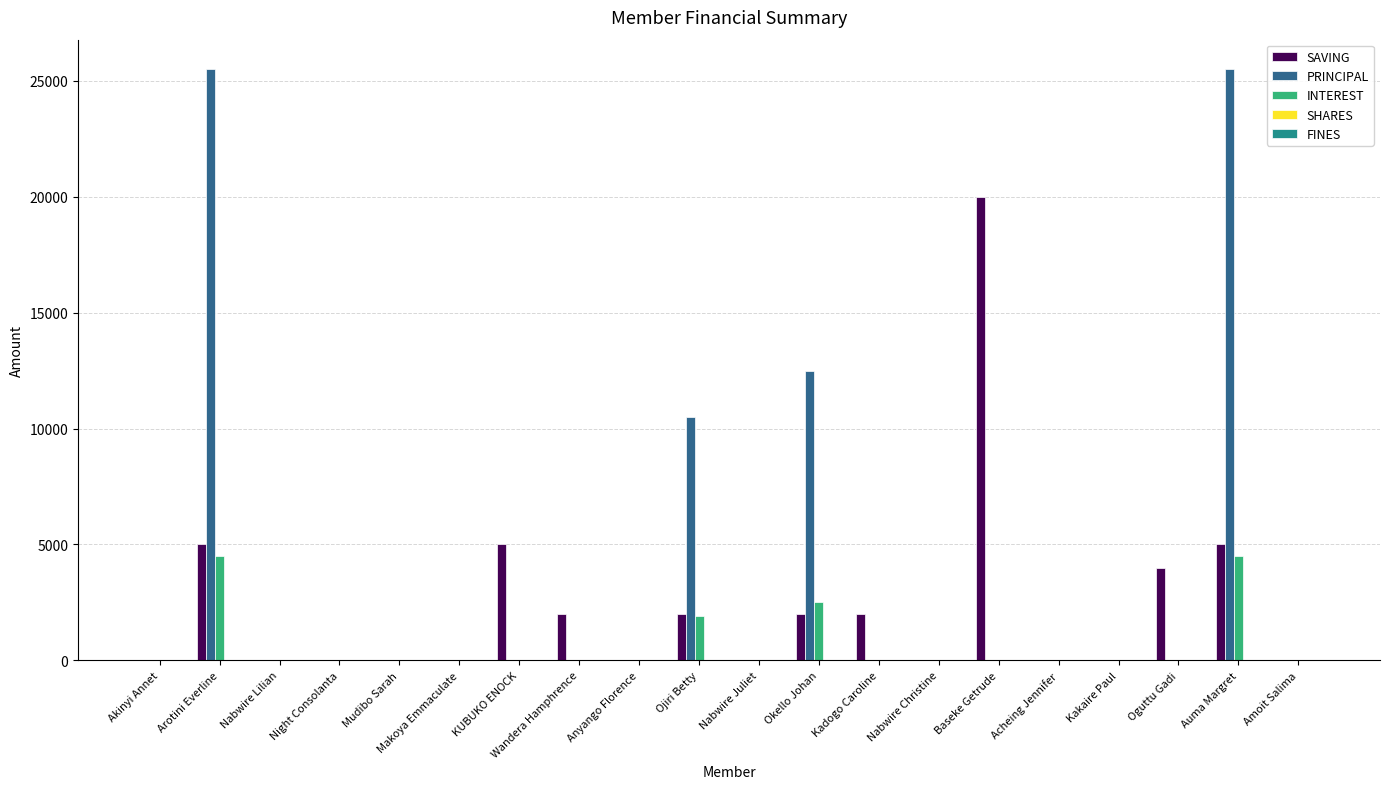

True or false: SAVING has a value of 13242 at Anyango Florence.

False